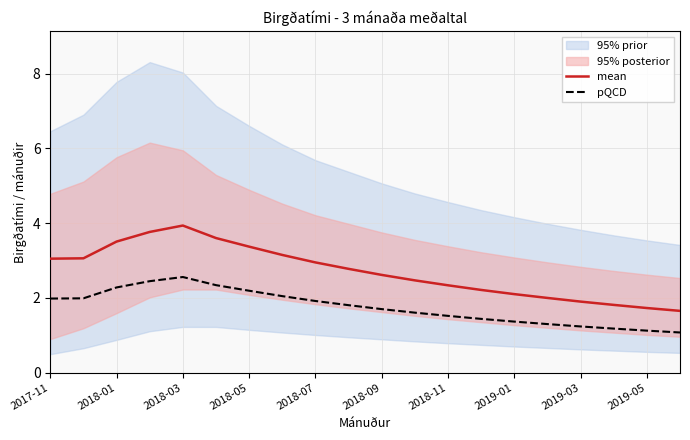

True or false: mean and pQCD intersect in this chart.

False